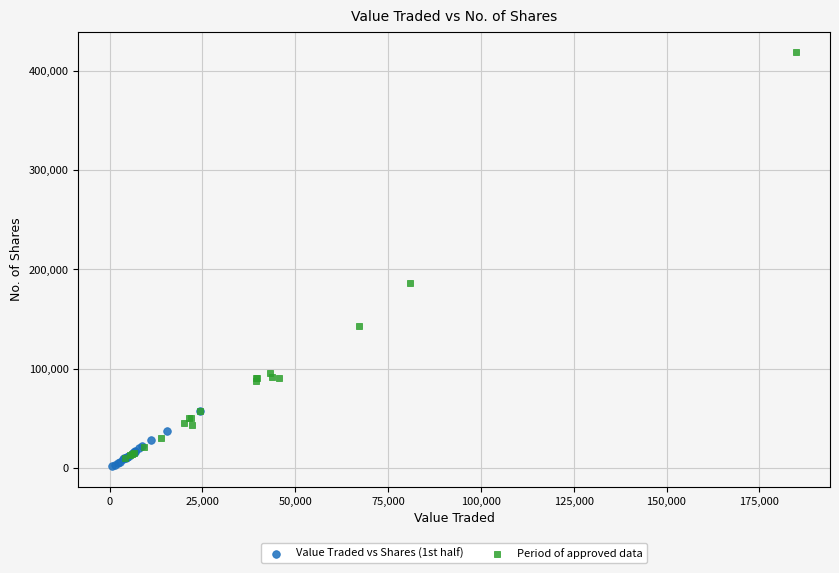

Which series has the widest spread of Y values?

Period of approved data